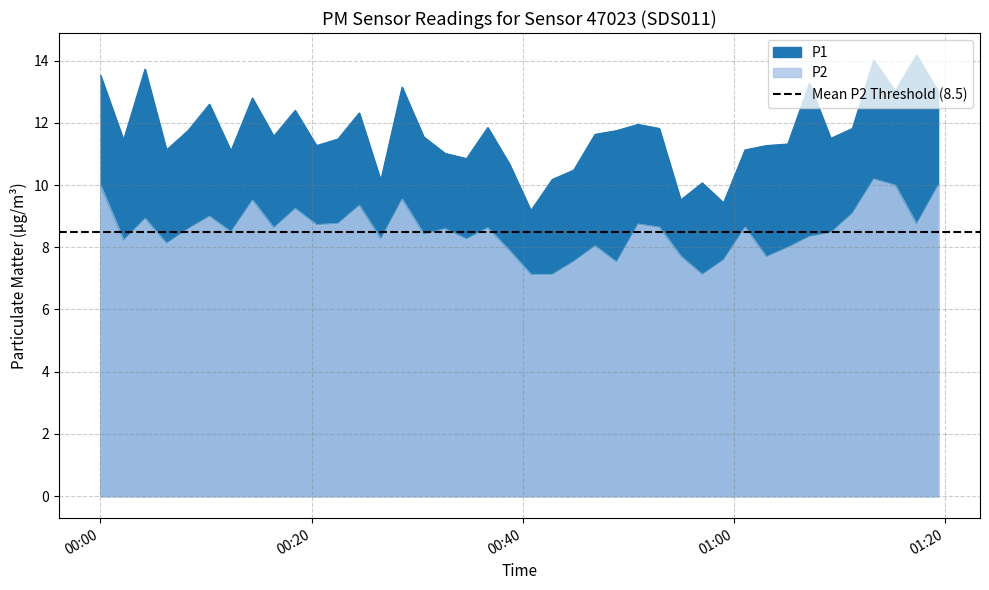

What is the minimum value shown in the chart?

7.1